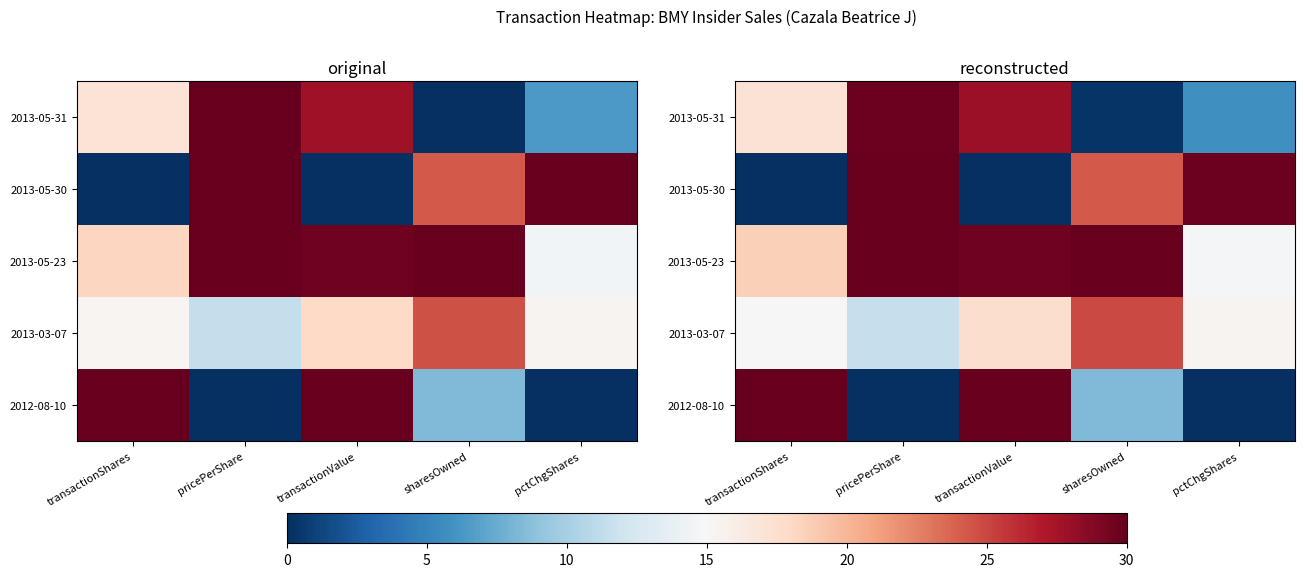

Which label corresponds to the largest value in the chart?

pricePerShare